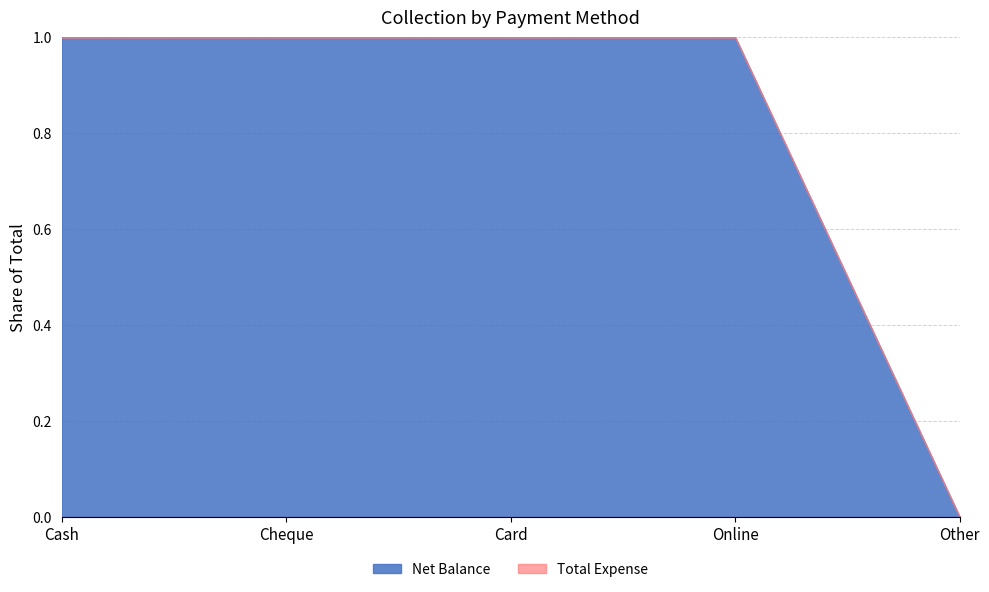

True or false: Total Expense and Net Balance intersect in this chart.

False